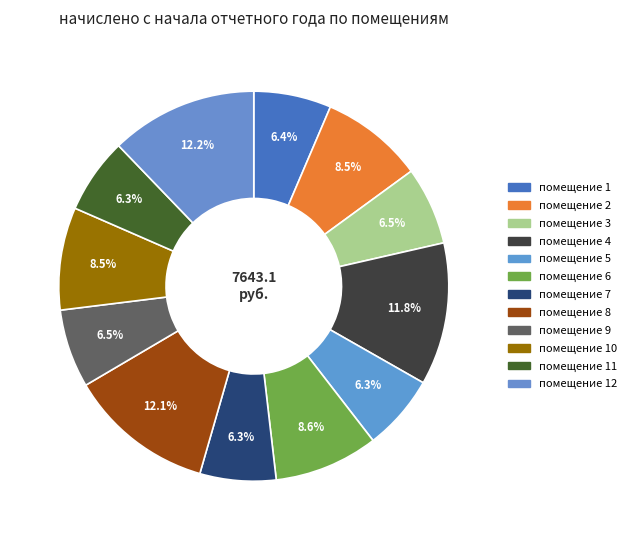

How many slices are in this pie chart?

12